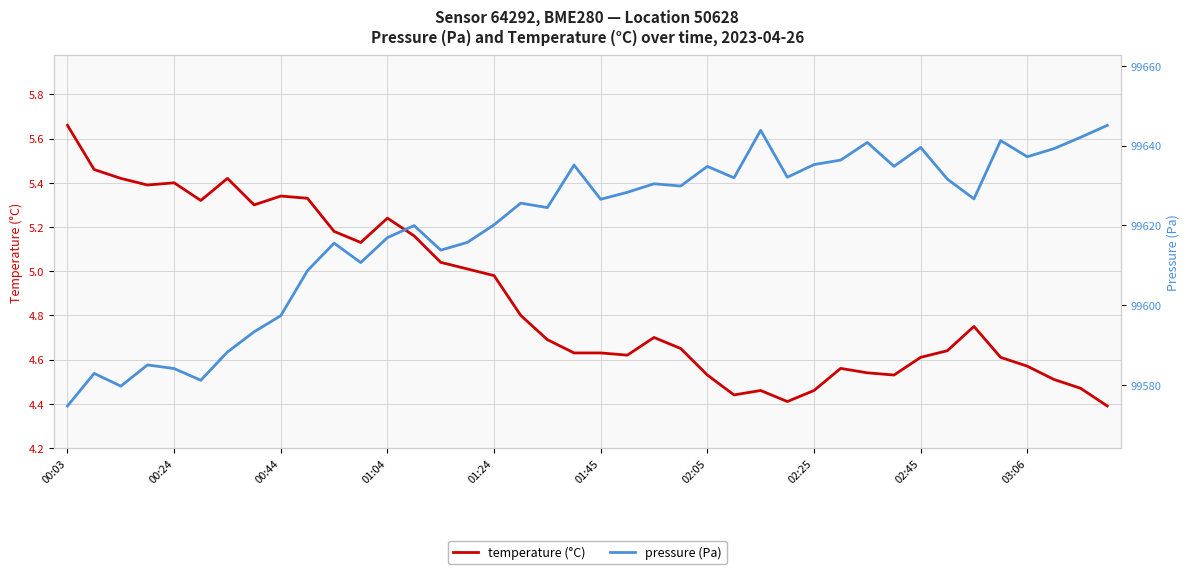

The pressure series shows 134288.3 at 11. True or false?

False